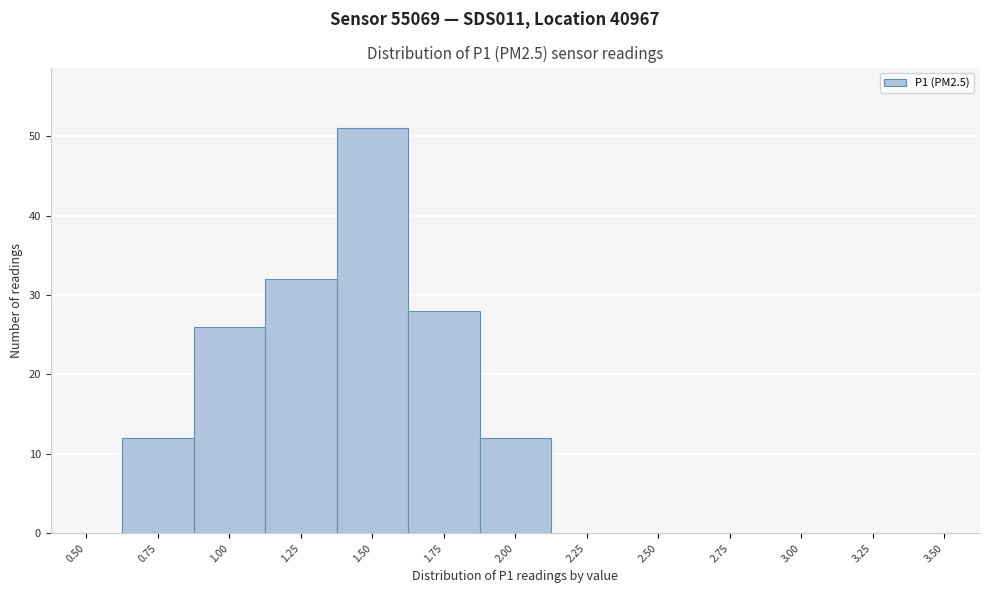

Reading left to right, list all the values displayed in this chart.

0.50=0	0.75=12	1.00=26	1.25=32	1.50=51	1.75=28	2.00=12	2.25=0	2.50=0	2.75=0	3.00=0	3.25=0	3.50=0